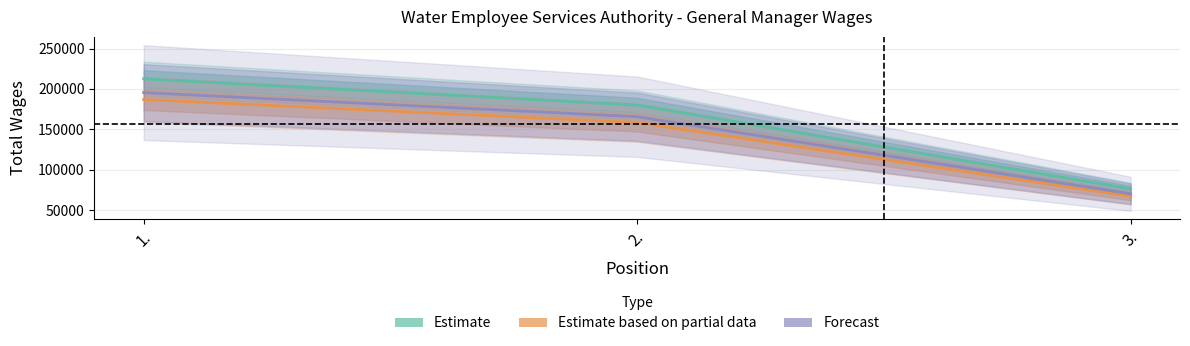

What is the label of the 2nd point from the right?

2.